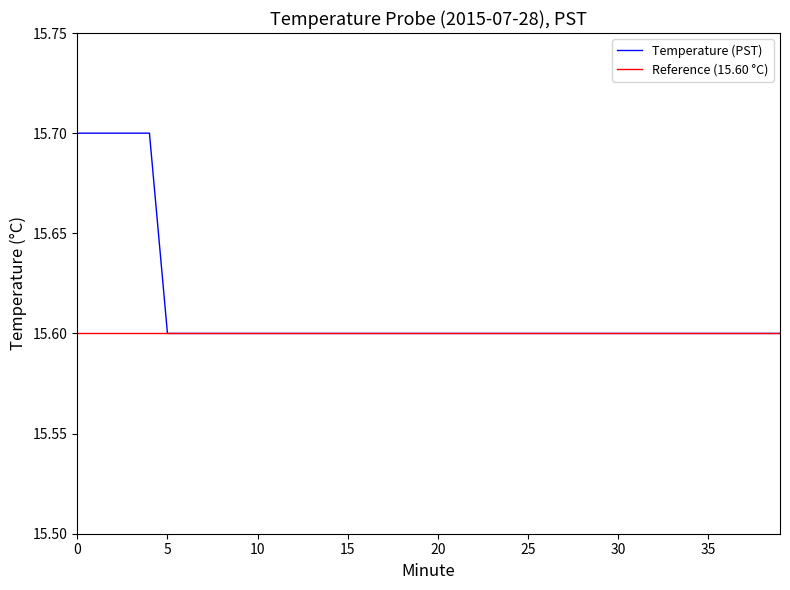

True or false: the data shows 15.6 at 31.

True